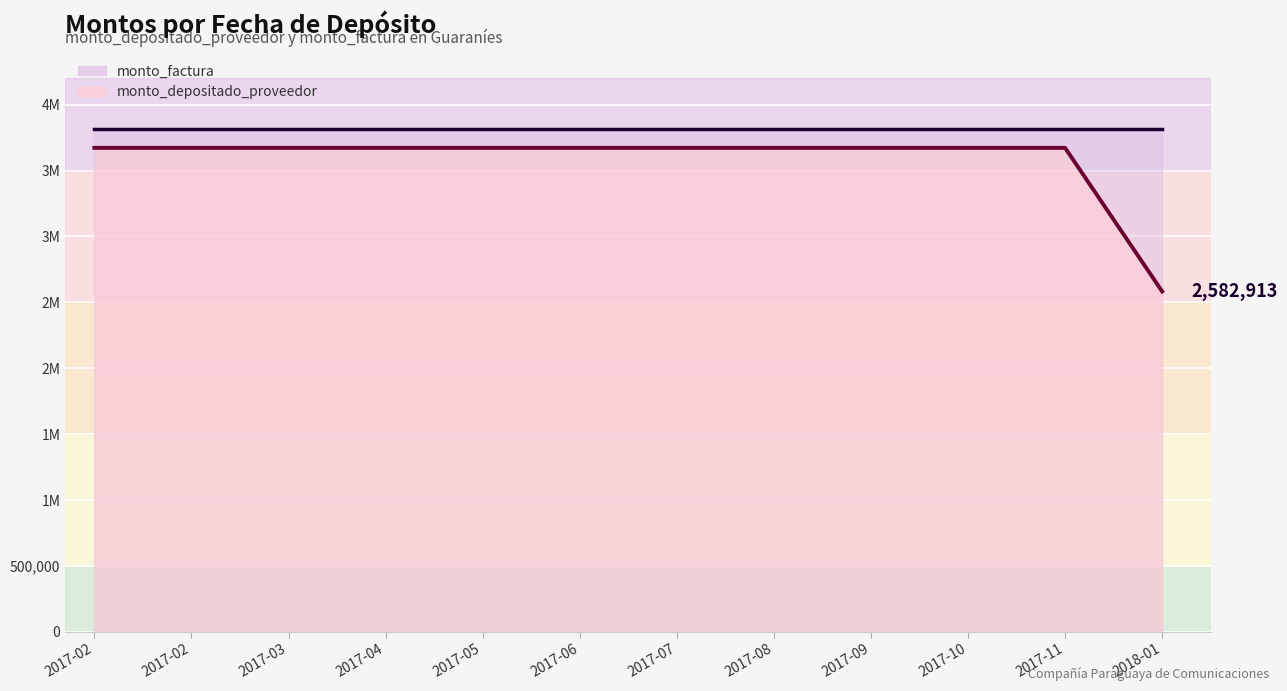

Read the value at 2017-08.

3672627